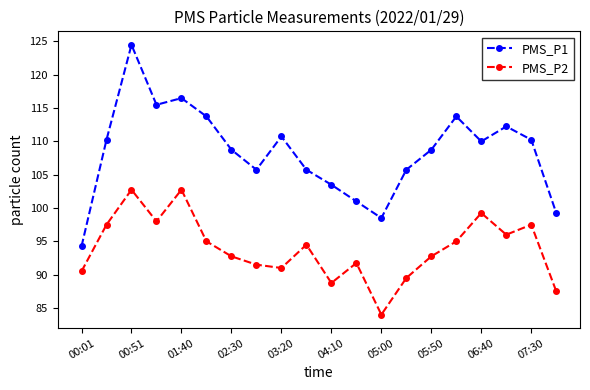

What is the value of the PMS_P1 point at the 5th from the left?

116.5